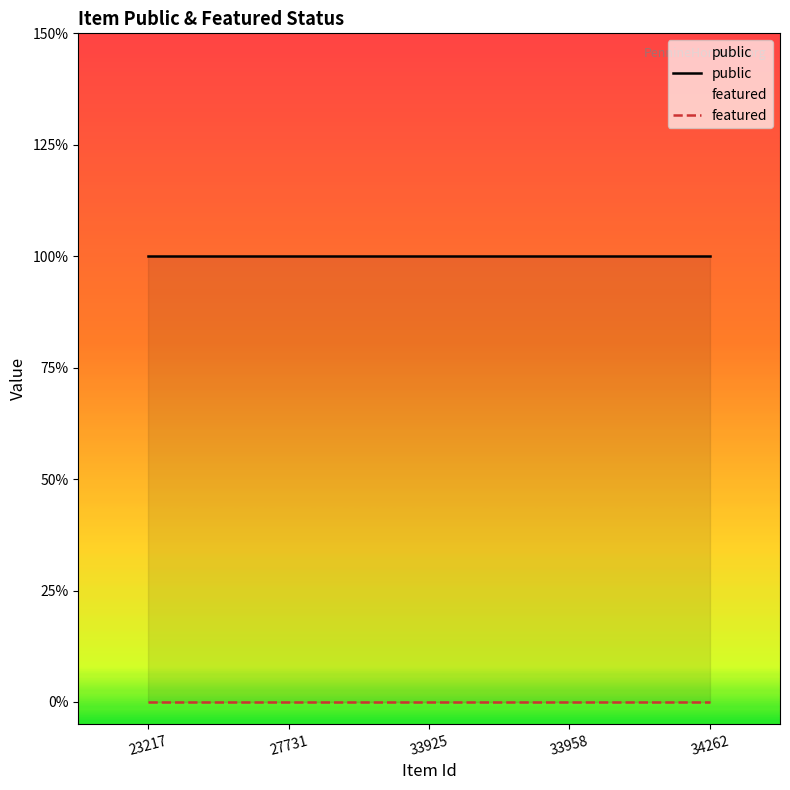

What is the maximum value for public?

1